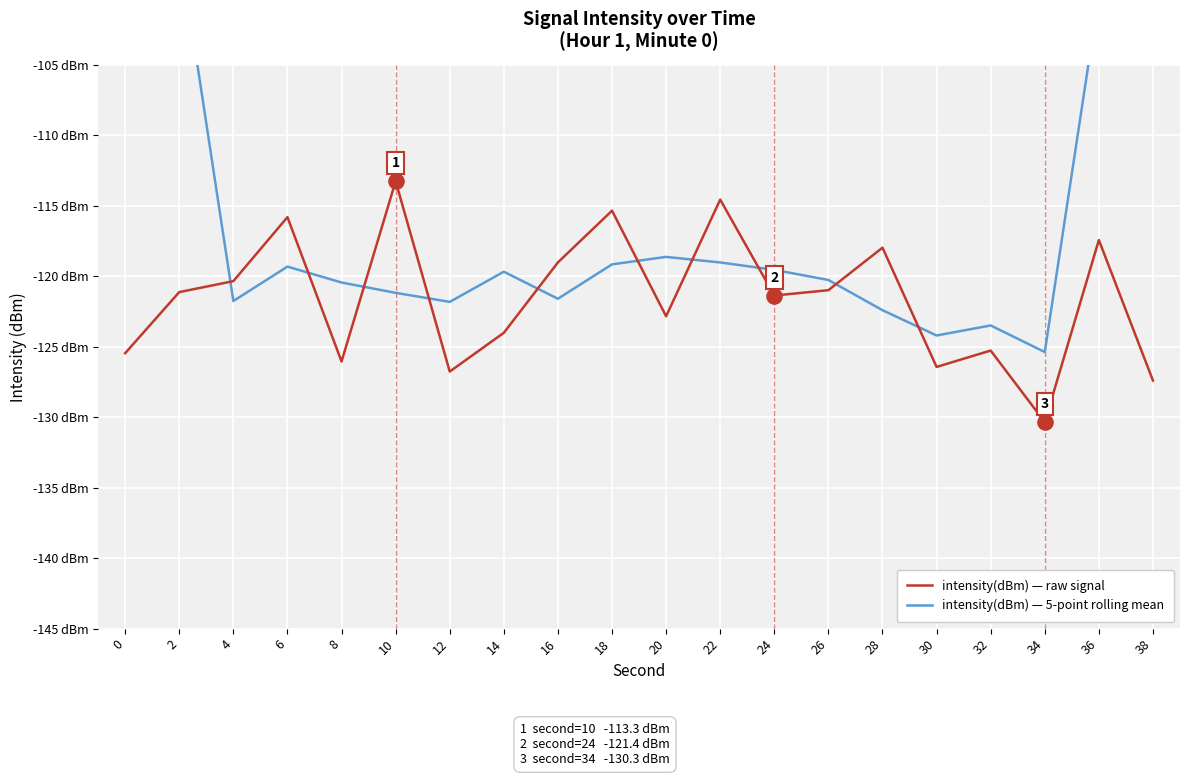

What are all the series names shown in the legend?

intensity(dBm) — raw signal, intensity(dBm) — 5-point rolling mean